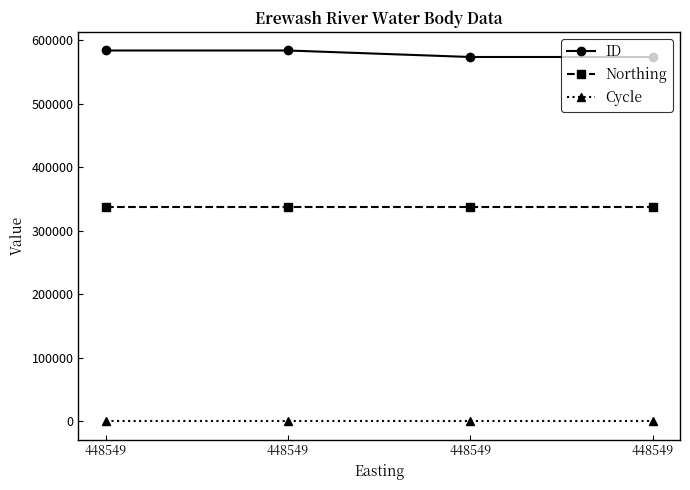

True or false: ID and Northing cross at least once.

False